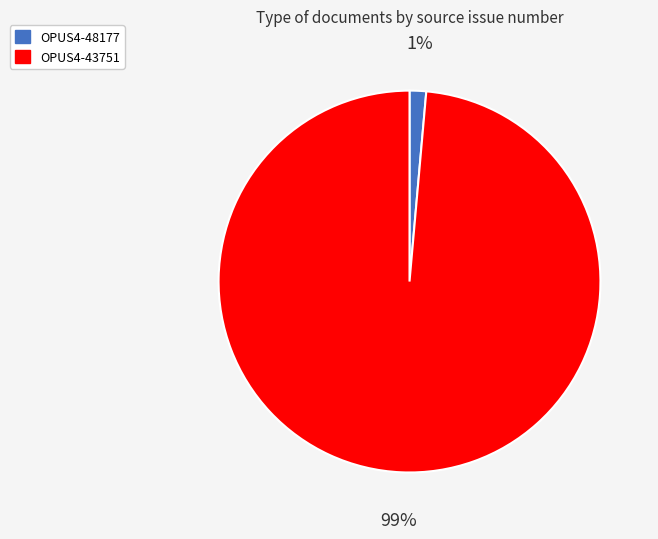

Is the sum of OPUS4-48177 and OPUS4-43751 greater than half?

Yes